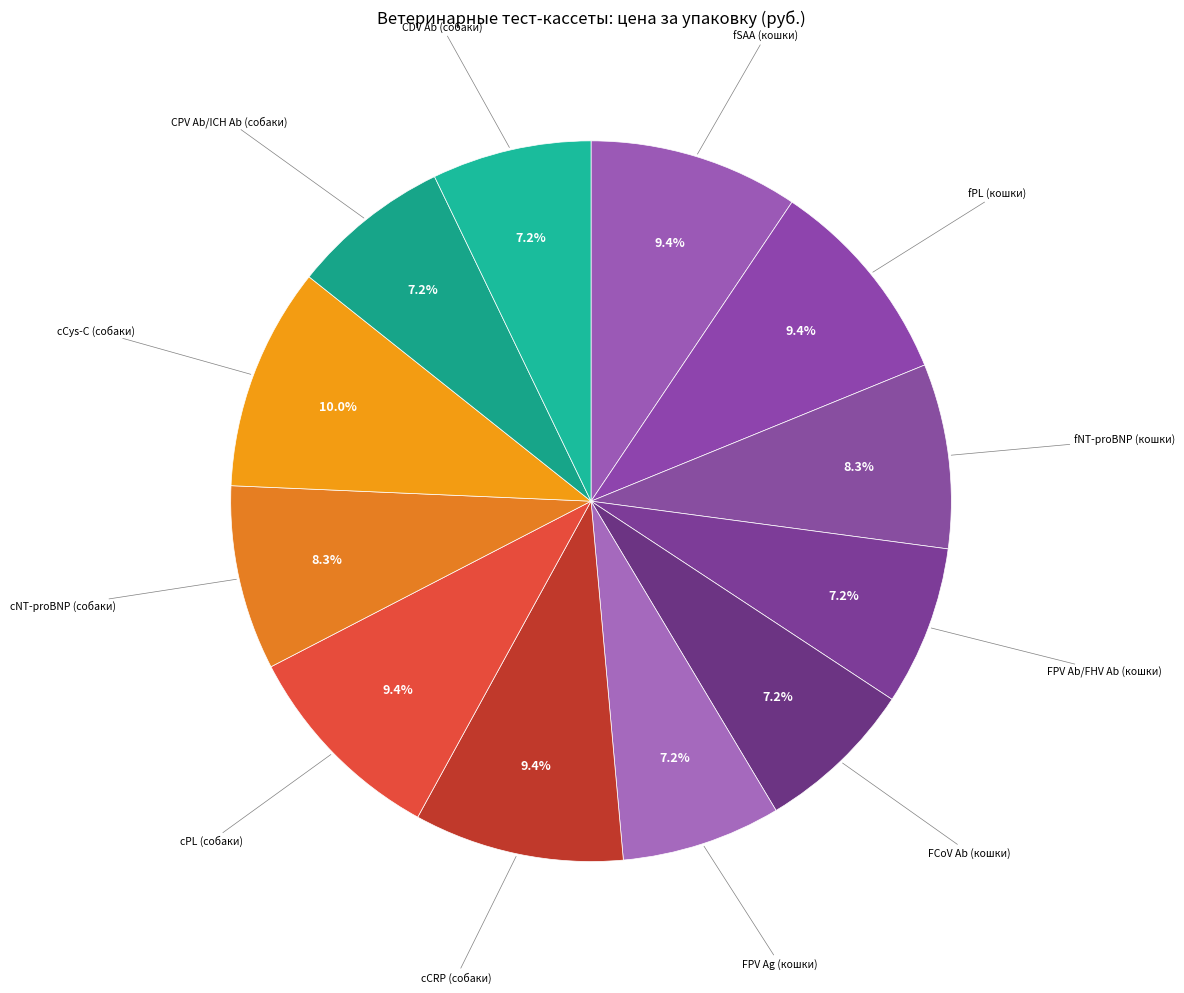

How many segments does this pie chart have?

12